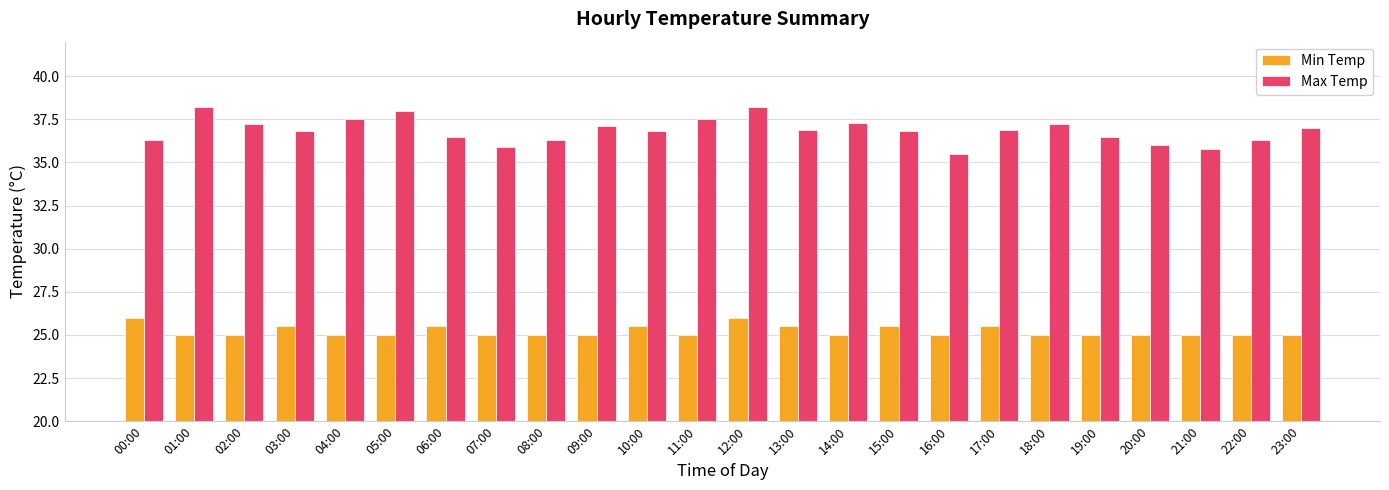

What is the smallest value displayed?

25.0